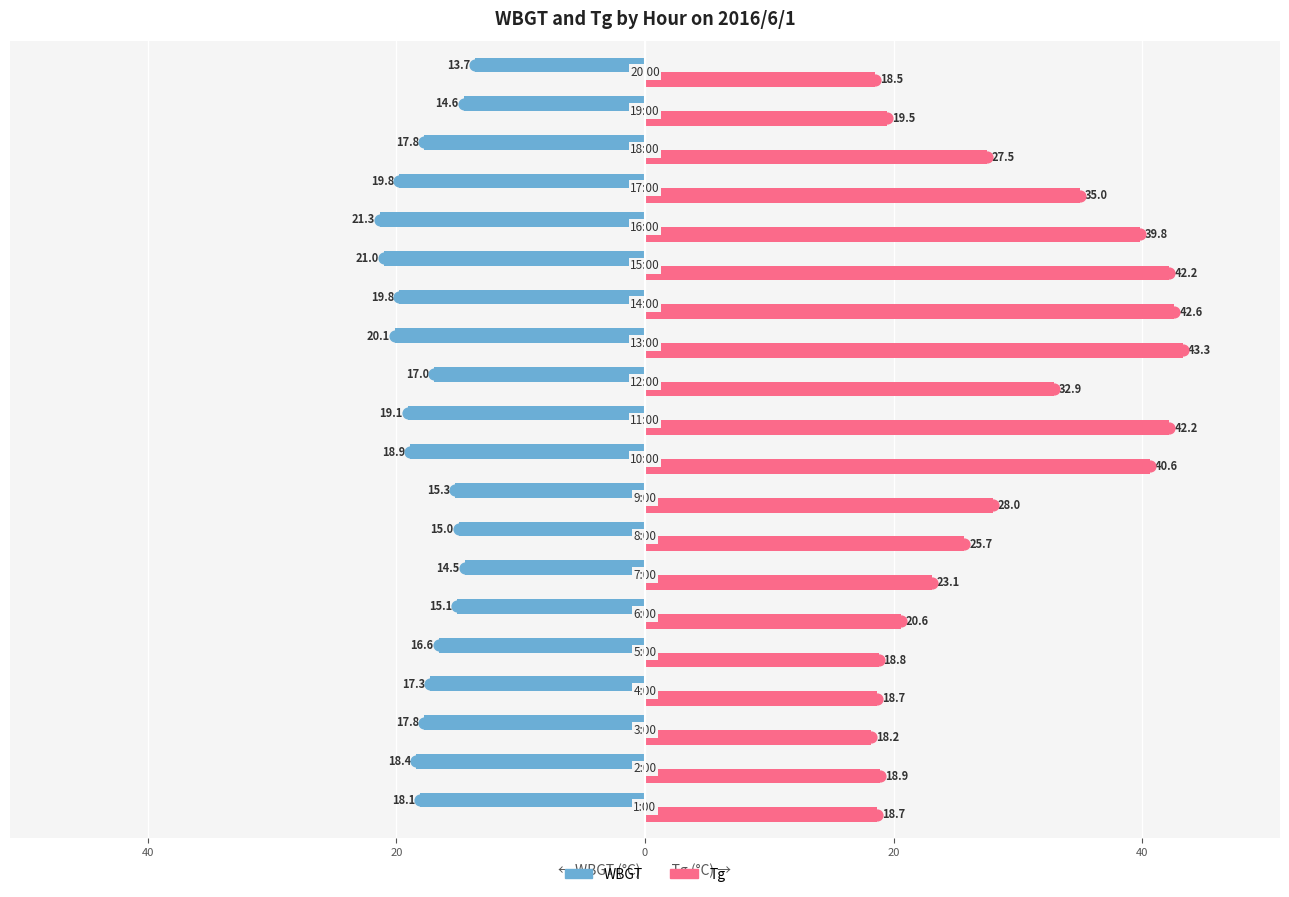

At how many categories does at least one series exceed 27?

10